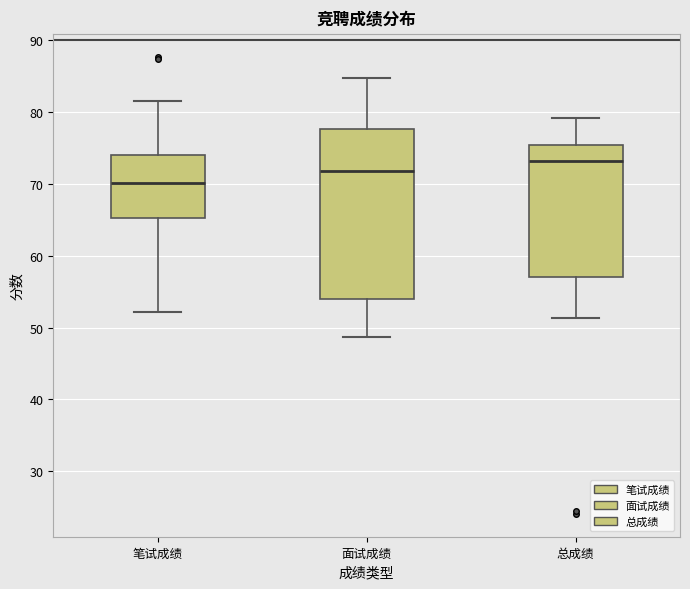

Where does the lower whisker of the box for 总成绩 end on the y-axis? The values are not printed on the chart, so give them approximately, as read against the axis.

51